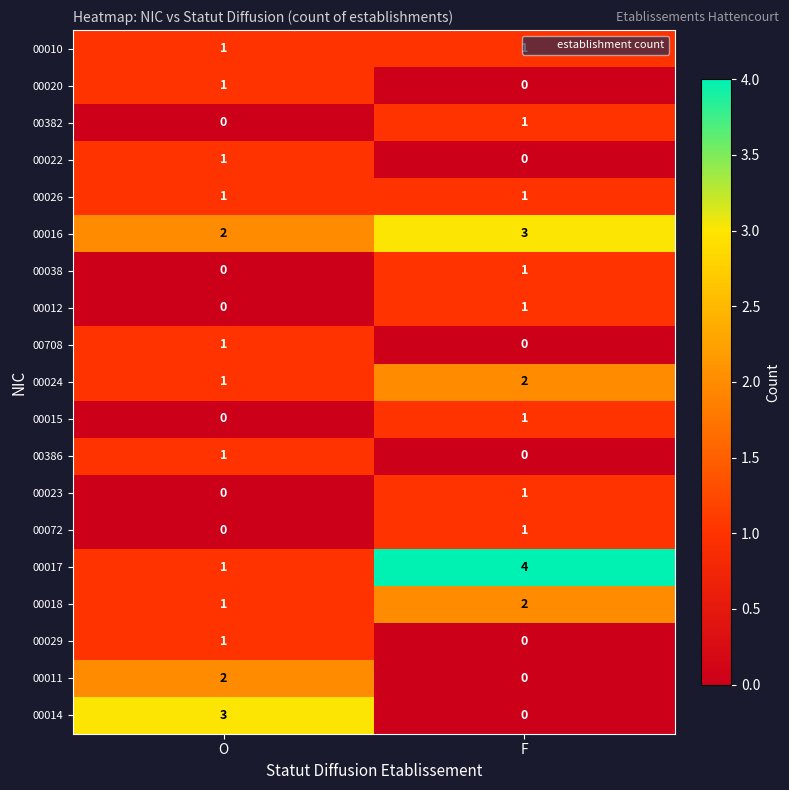

What is the total value across all series at F?

19